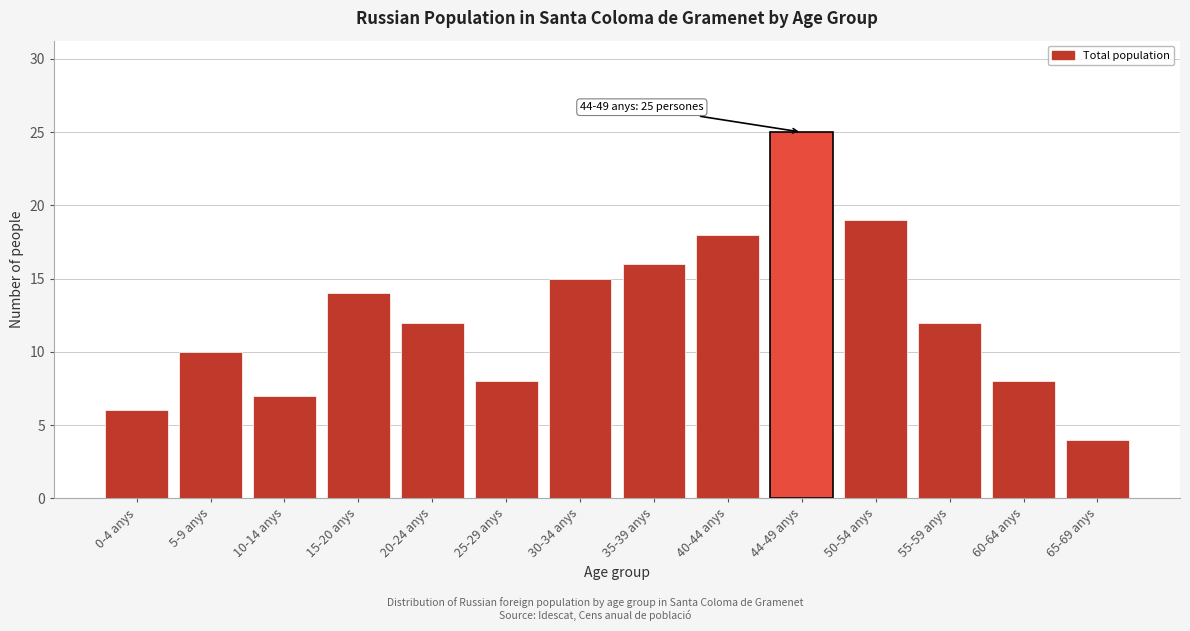

Reading right to left, transcribe all the data shown in this chart.

4	8	12	19	25	18	16	15	8	12	14	7	10	6